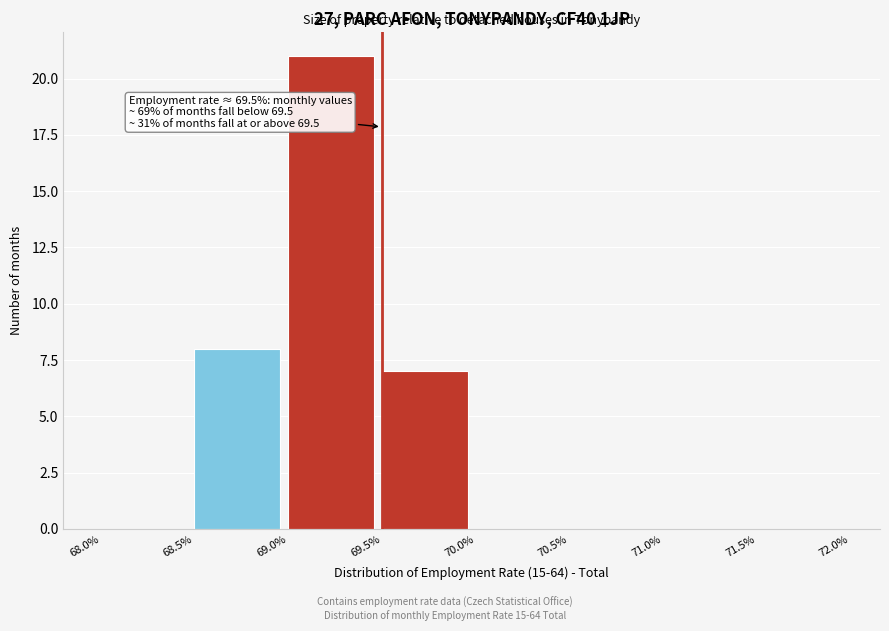

Which range on the x-axis has the tallest bar?

69.0% to 69.5%